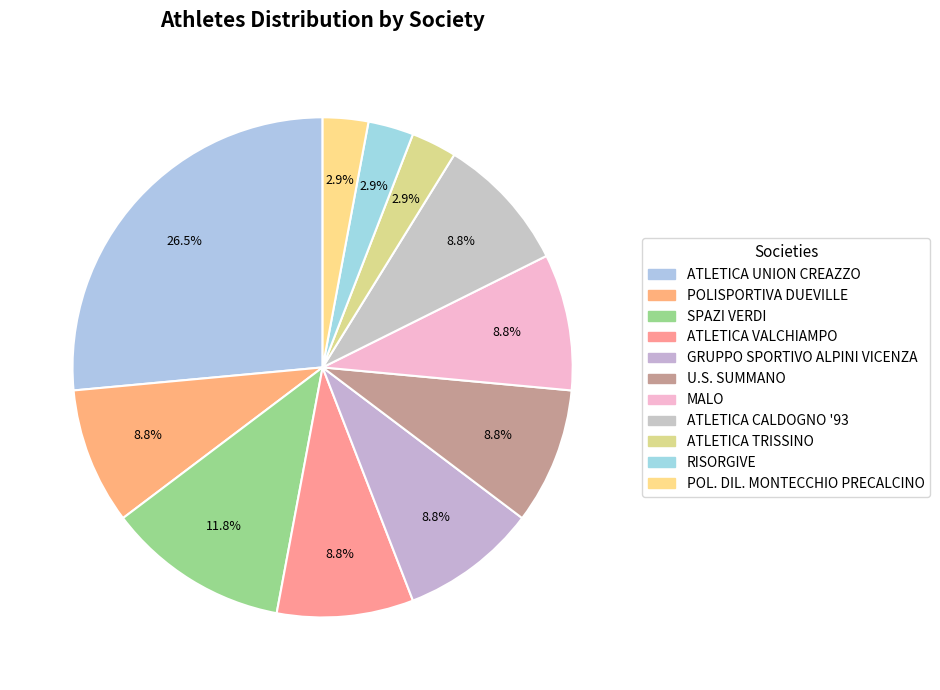

How many segments does this pie chart have?

11